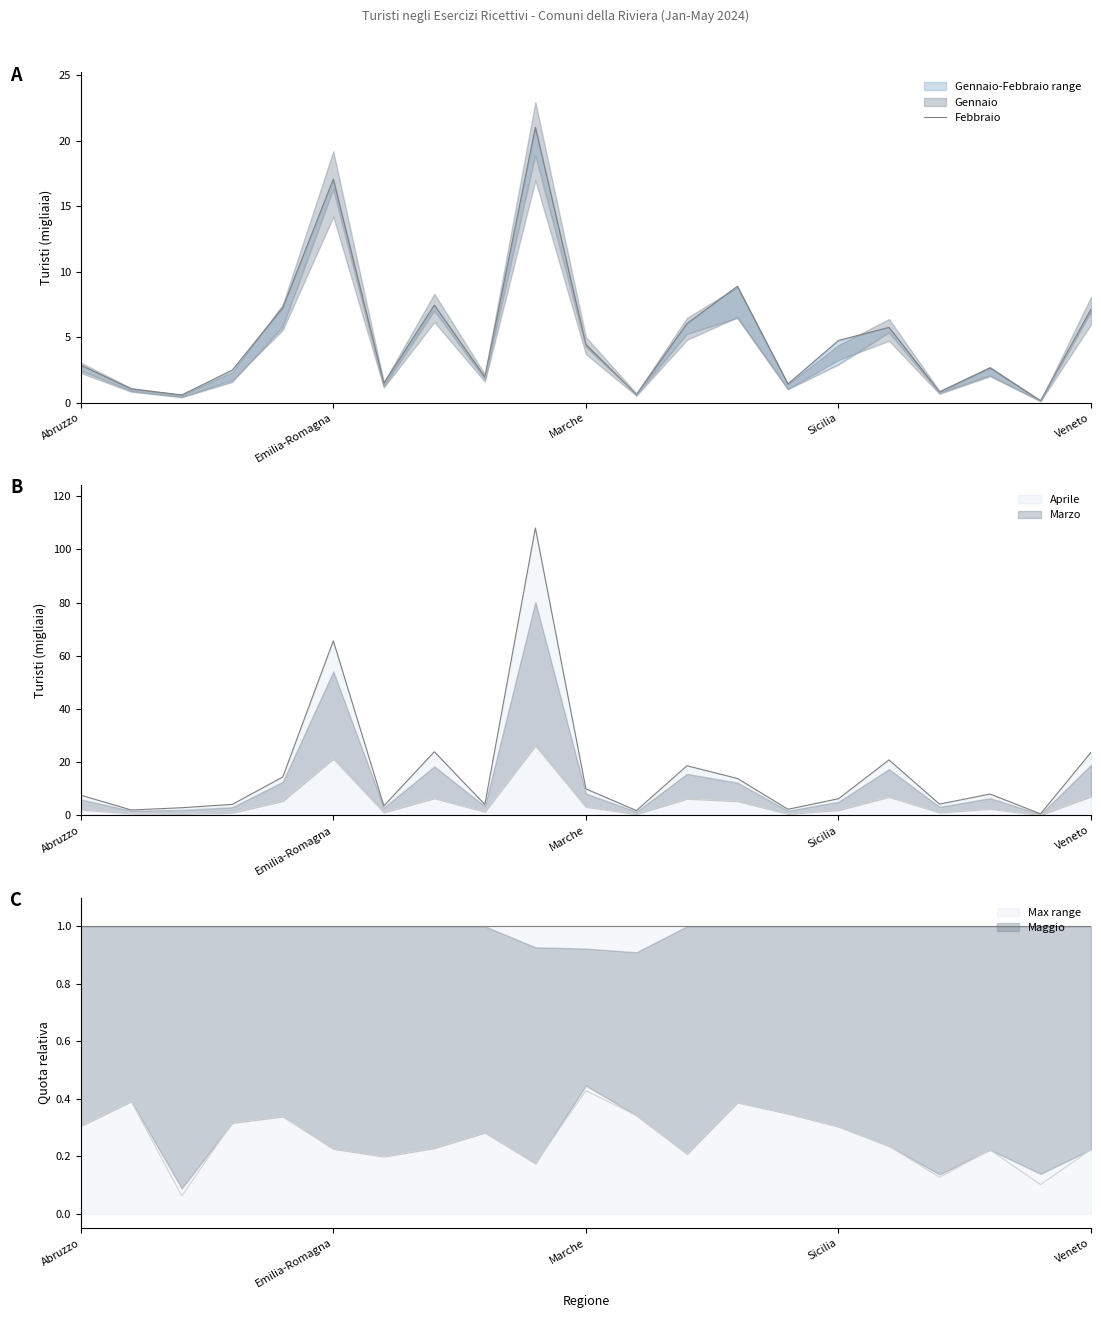

How many points are lower than both their immediate neighbors (excluding endpoints)?

7